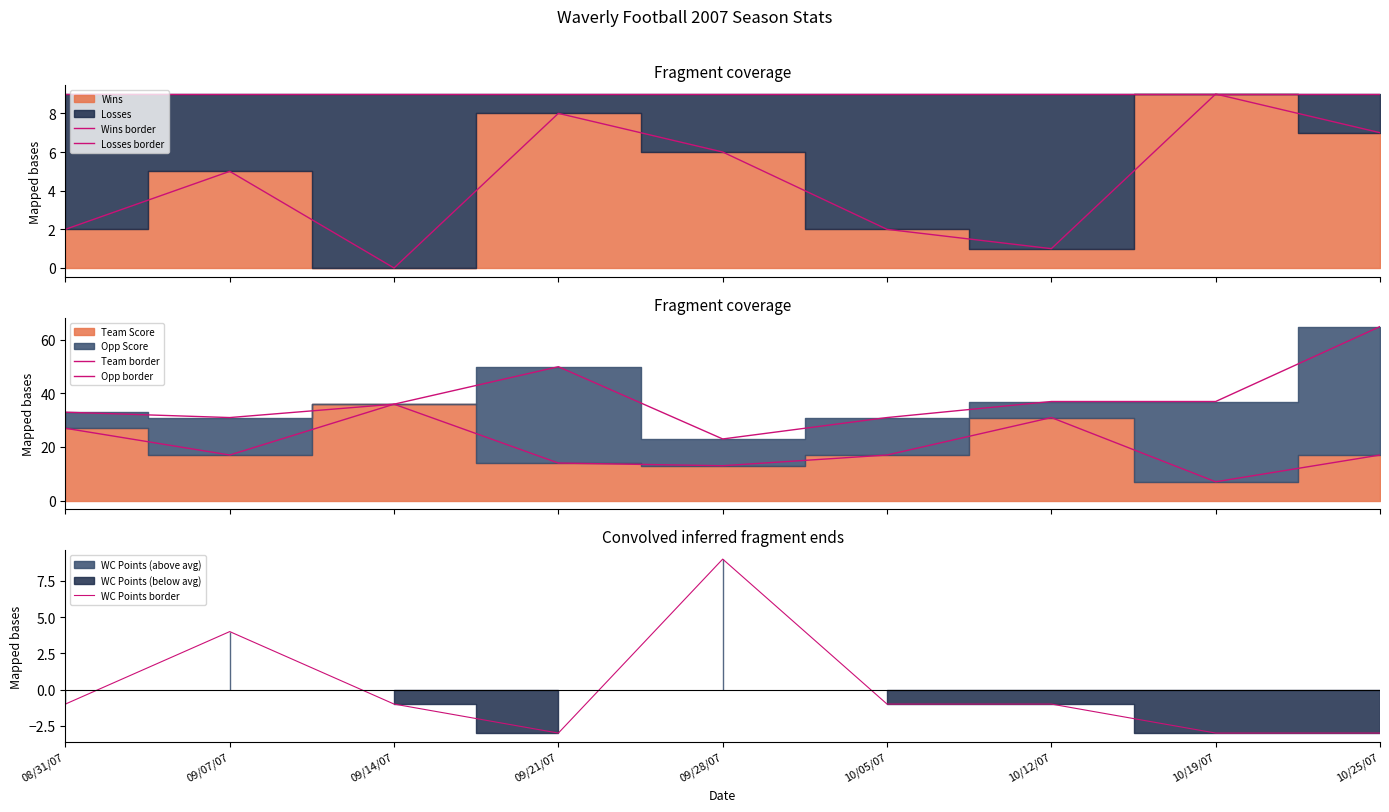

What is the difference between the highest and lowest values at 09/07/07?

27